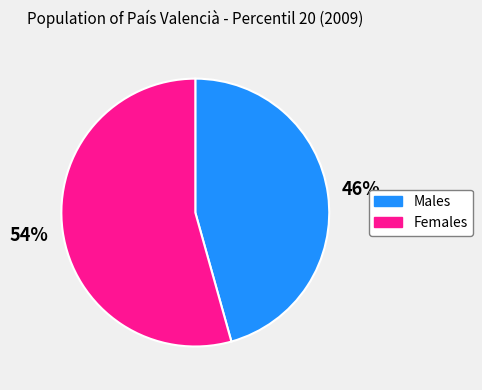

Do Females and Males together represent more than half of the pie?

Yes